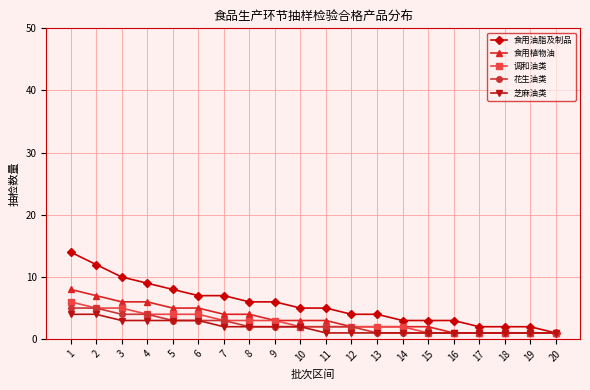

Is it true that 调和油类 equals 3 at 9?

True